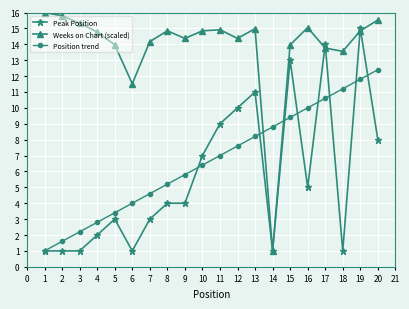

How many data points in Position trend are less than 7?

10